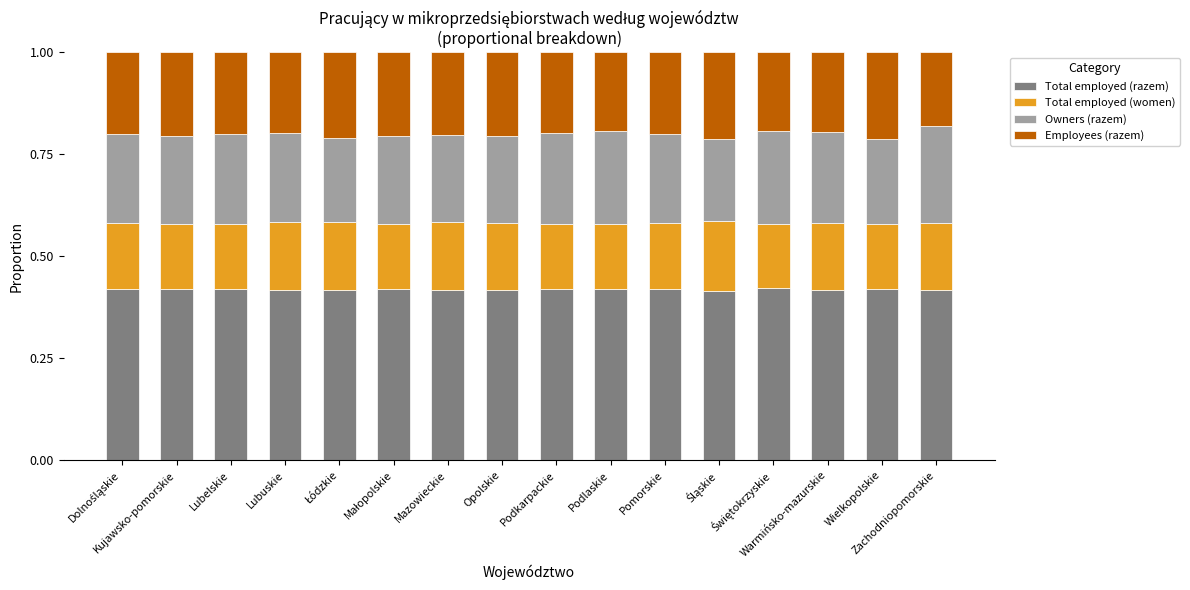

What is the sum of all Total employed (razem) values?

6.7